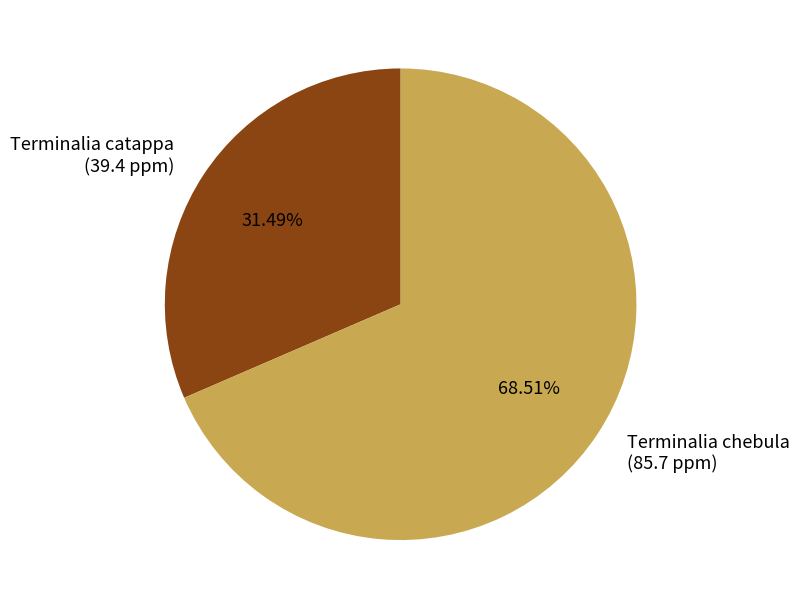

Approximately how many times larger is the value at Terminalia chebula (85.7 ppm) compared to Terminalia catappa (39.4 ppm)?

2.2